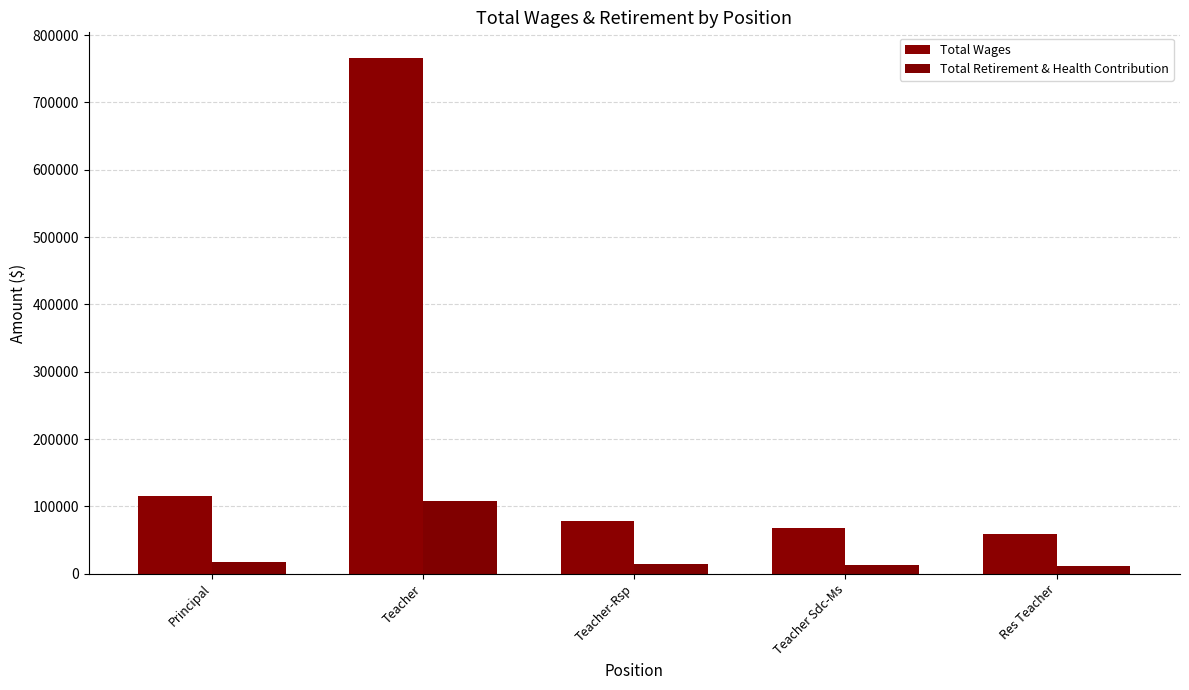

What is the difference between the highest and lowest values at Teacher-Rsp?

64599